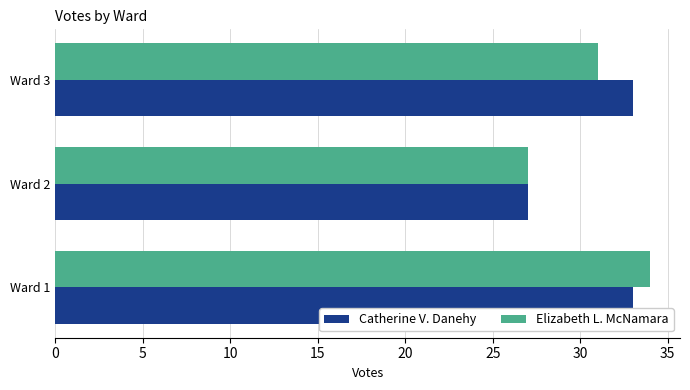

Rank the series by their maximum value, from highest to lowest.

Elizabeth L. McNamara, Catherine V. Danehy